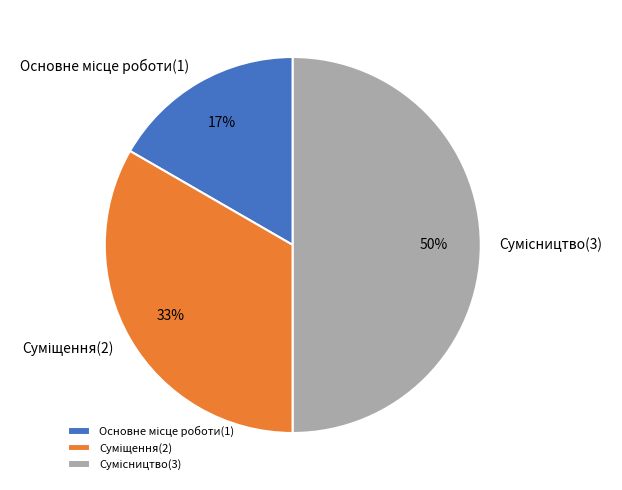

To the nearest percent, what is the difference between the largest and smallest slice percentages?

33%